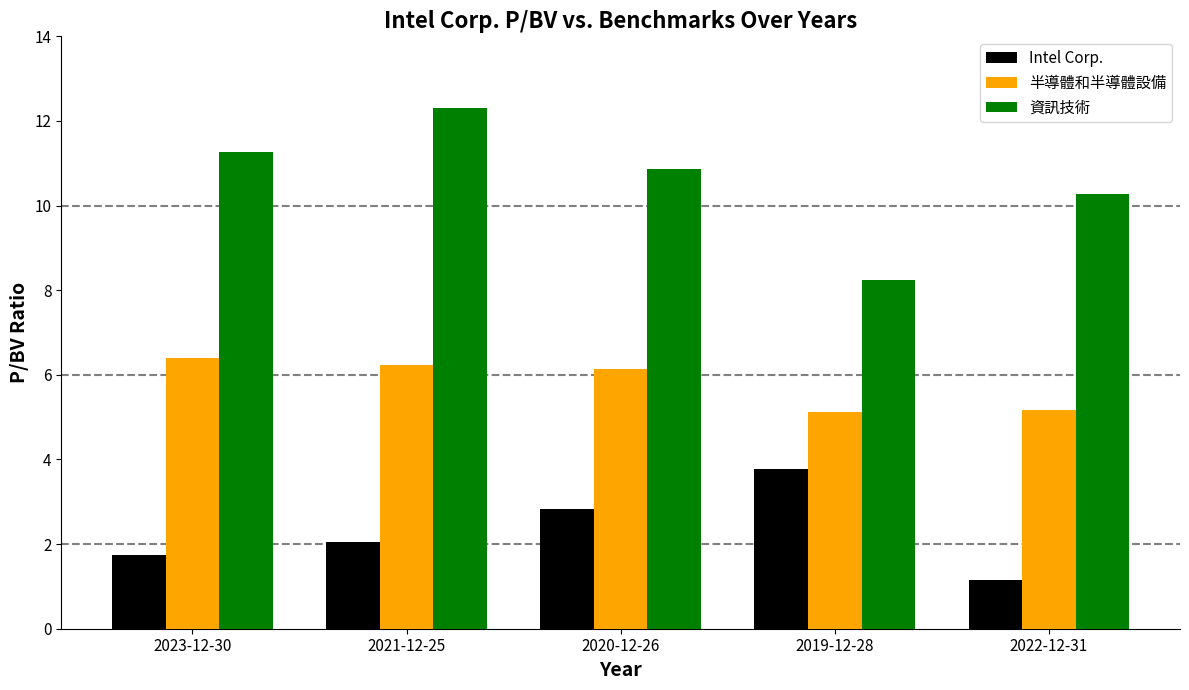

At which category does the chart reach its peak across all series?

2021-12-25